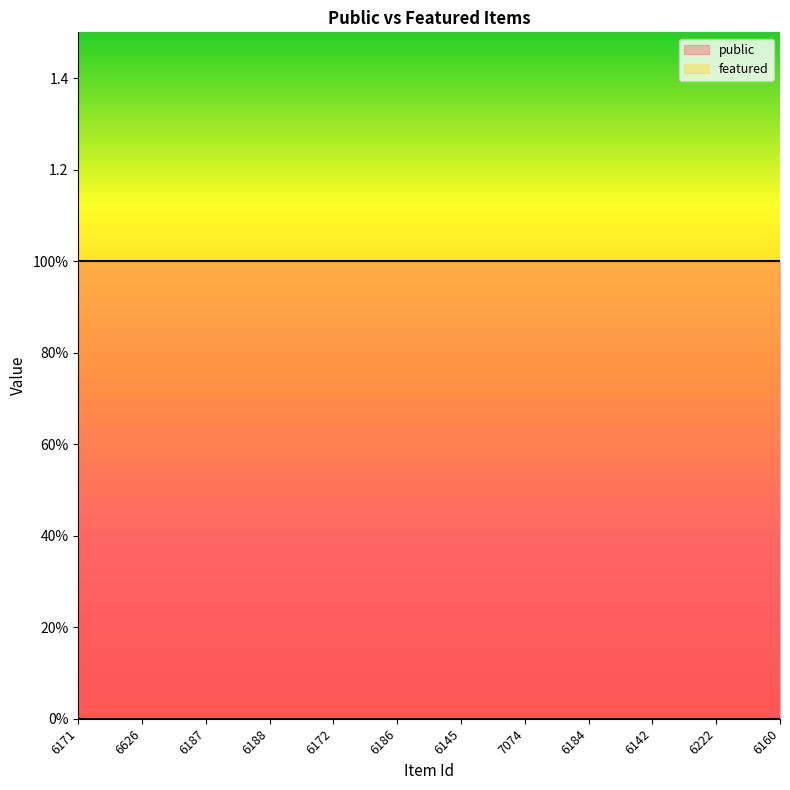

What is the label of the 3rd point from the left?

6187